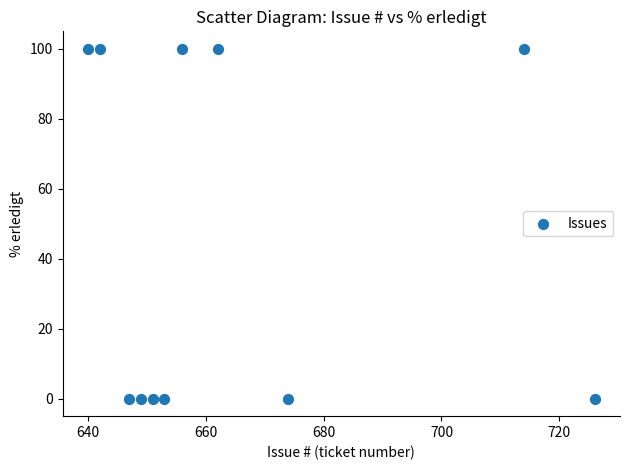

What is the average X value?

665